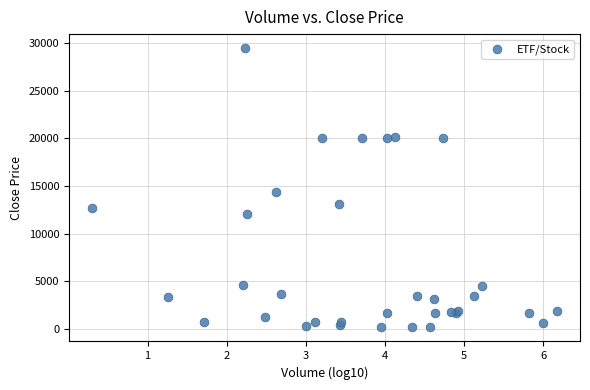

What Y value in the scatter plot is closest to 14805?

14380